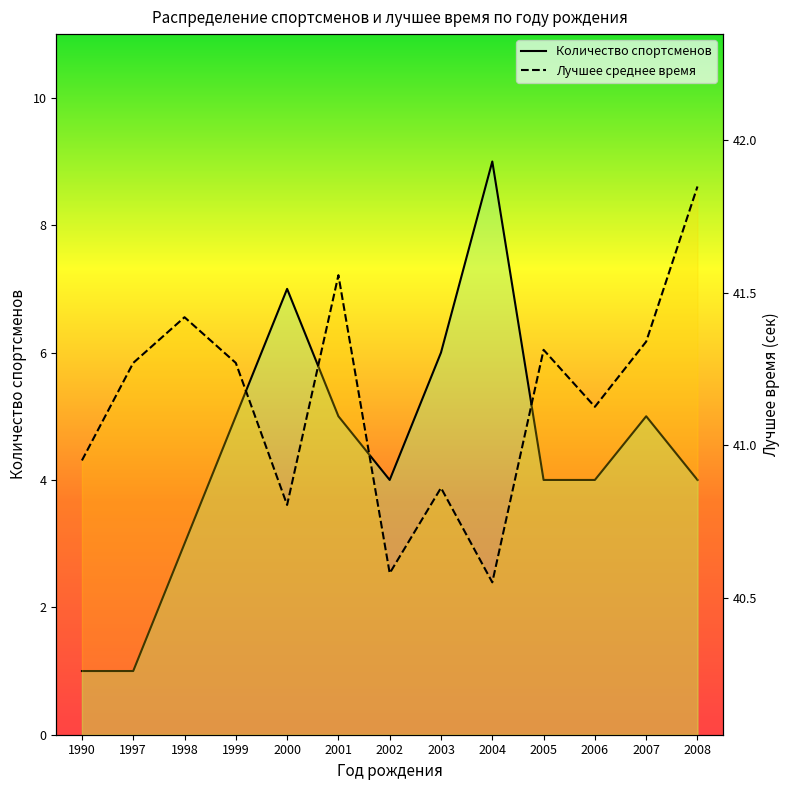

What value does the Лучшее среднее время series have at 2006?

41.1